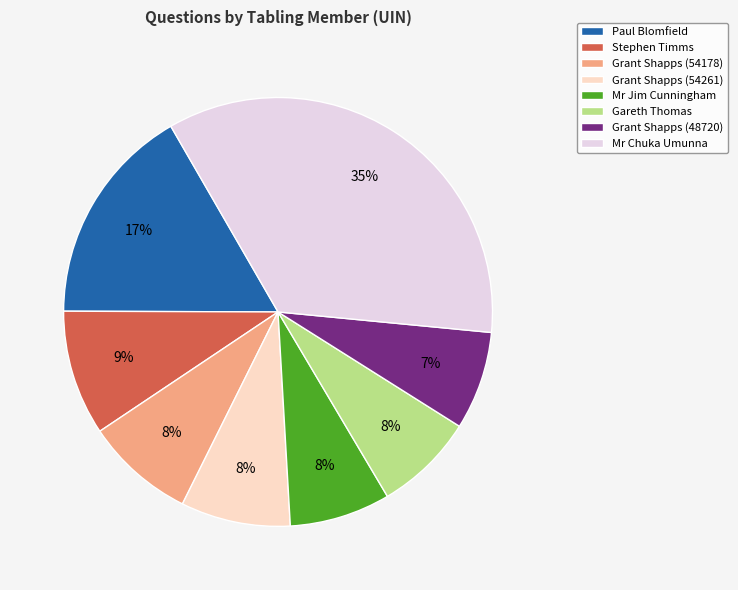

Is Paul Blomfield the majority of the pie?

No